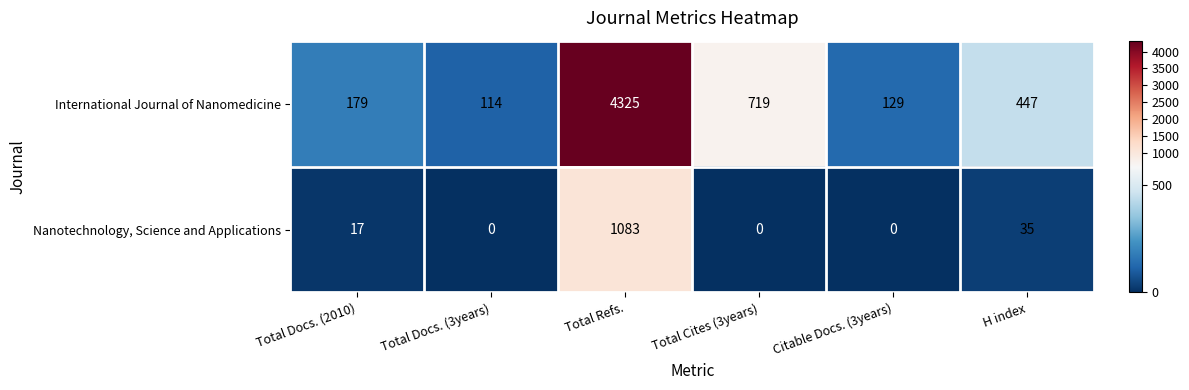

Rank the series by their maximum value, from highest to lowest.

International Journal of Nanomedicine, Nanotechnology, Science and Applications